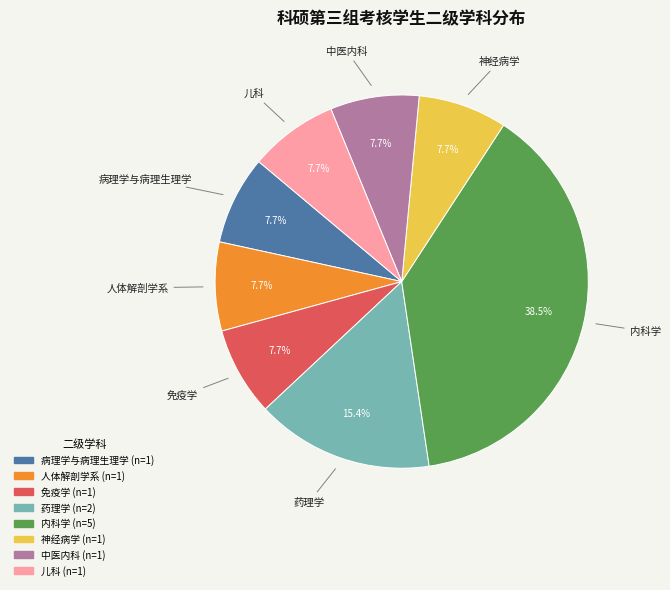

Which category has the biggest portion of the pie?

内科学